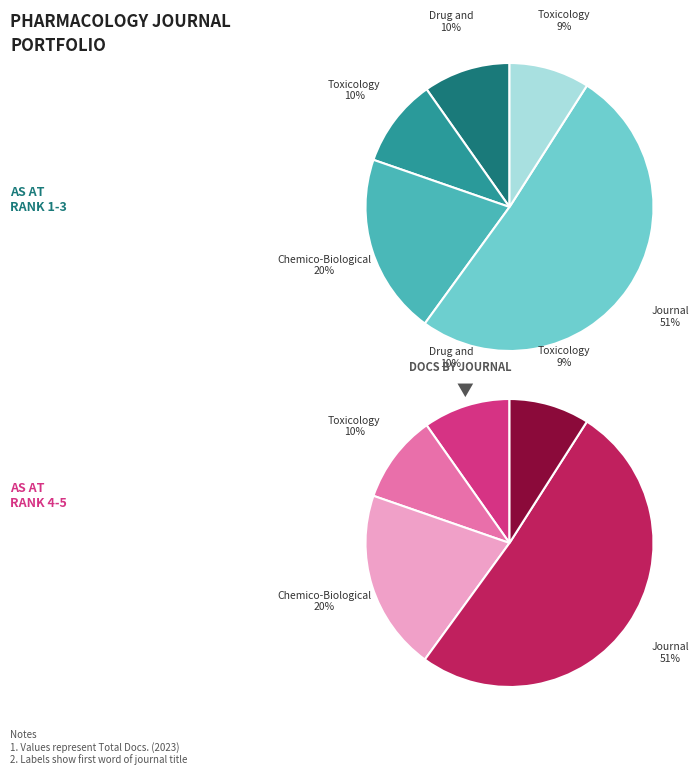

Which slice is the smallest?

Toxicology Letters